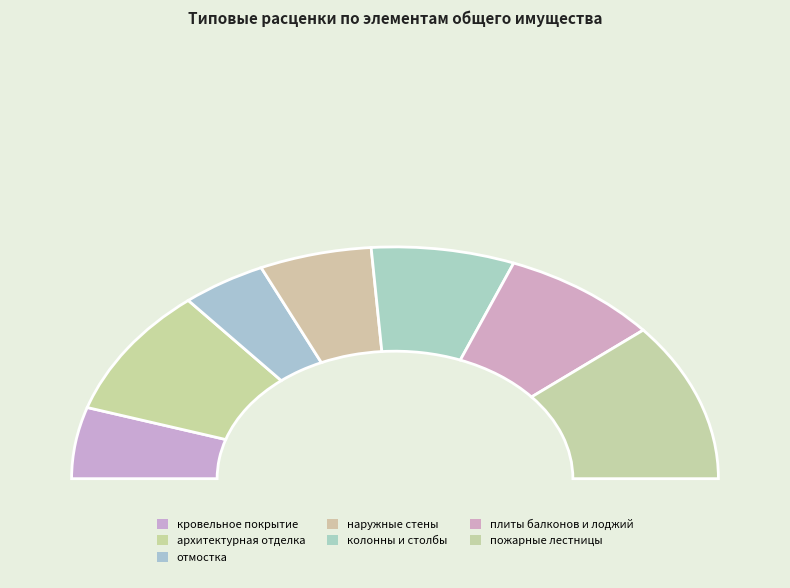

To the nearest percent, what is the average slice percentage?

14%